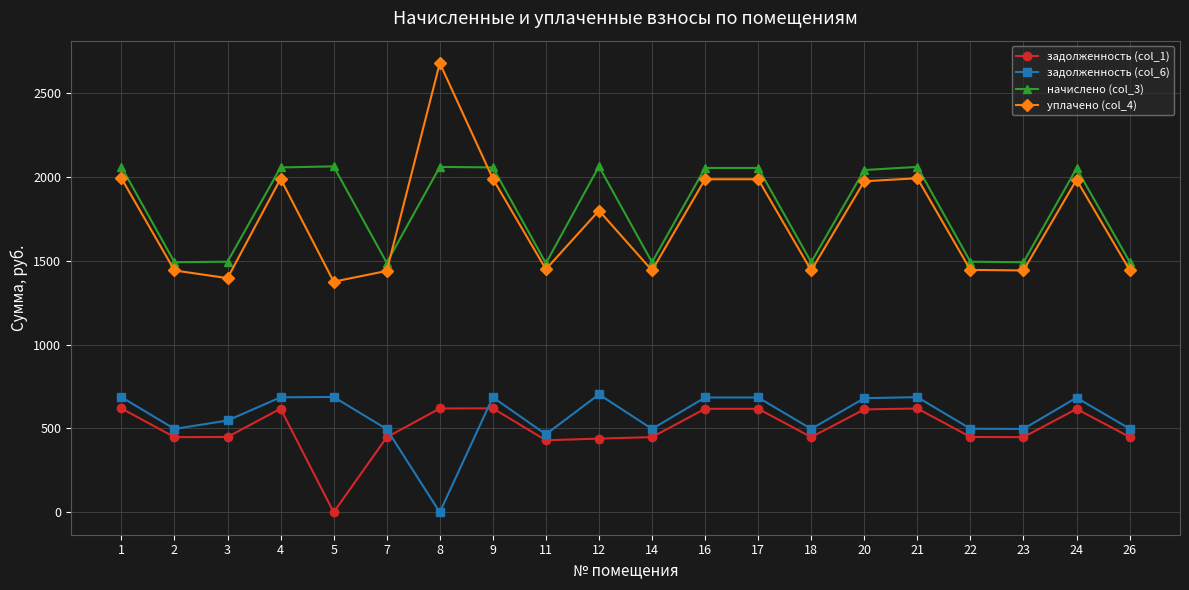

True or false: начислено (col_3) has more than 1 points higher than both neighbors.

True